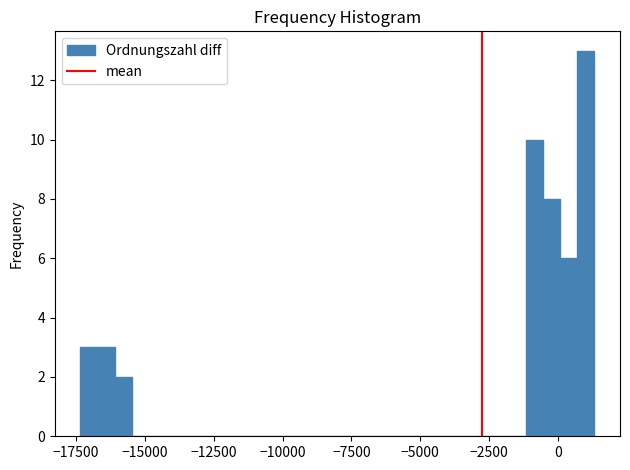

Read against the x-axis, roughly where is the centre of the tallest bar?

1000